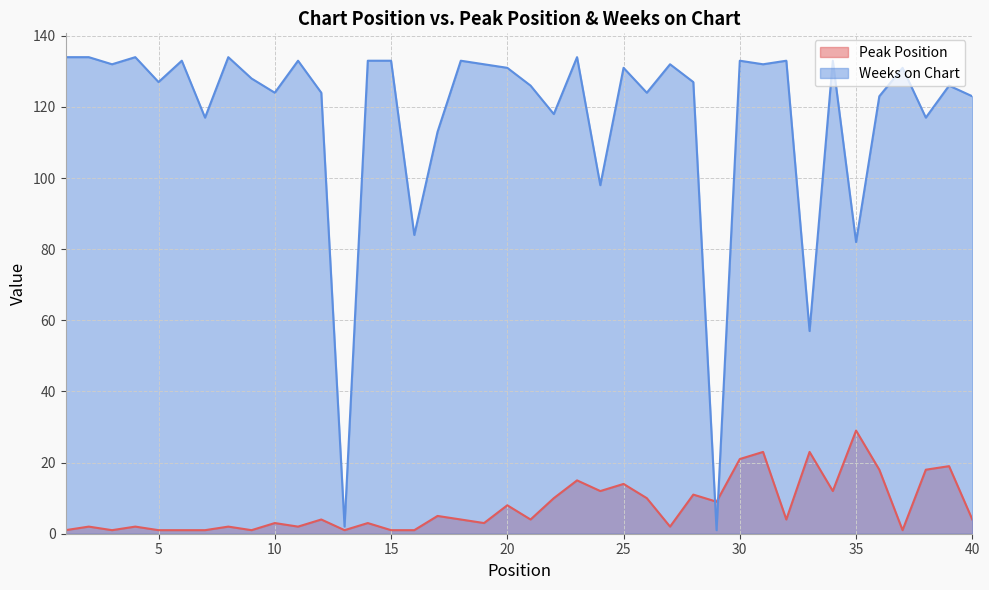

How many lines are shown in the chart?

2